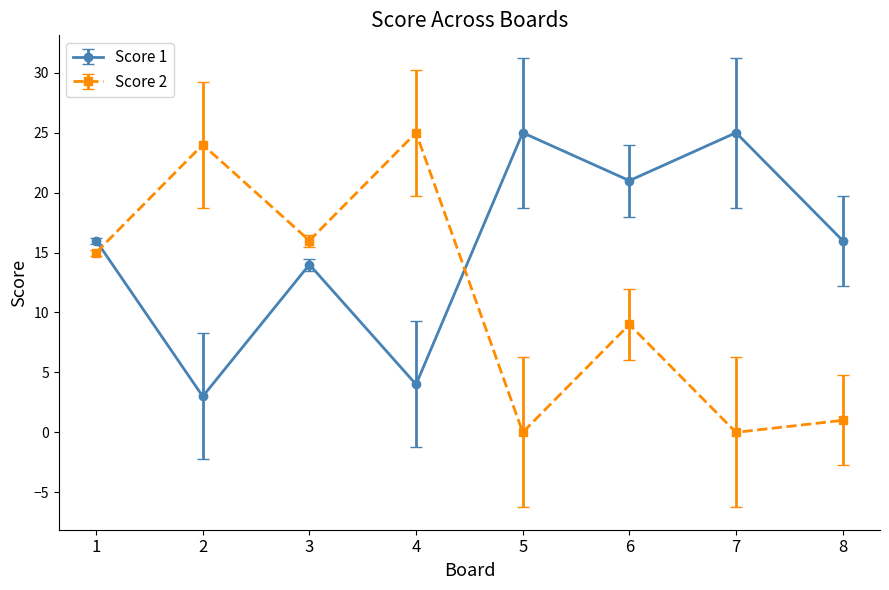

What is the total value across all series at 5?

25